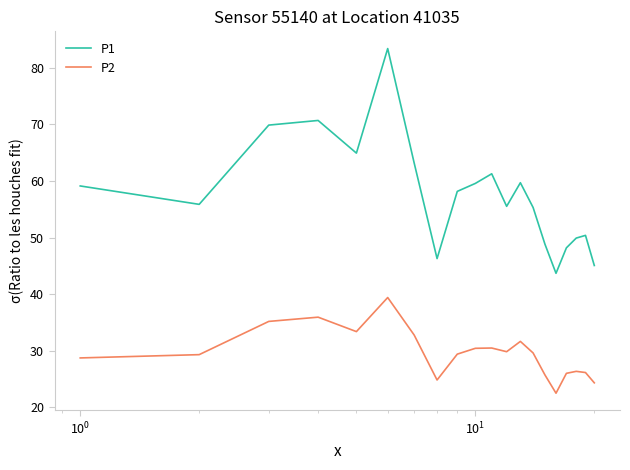

Which series has the widest spread of values?

P1